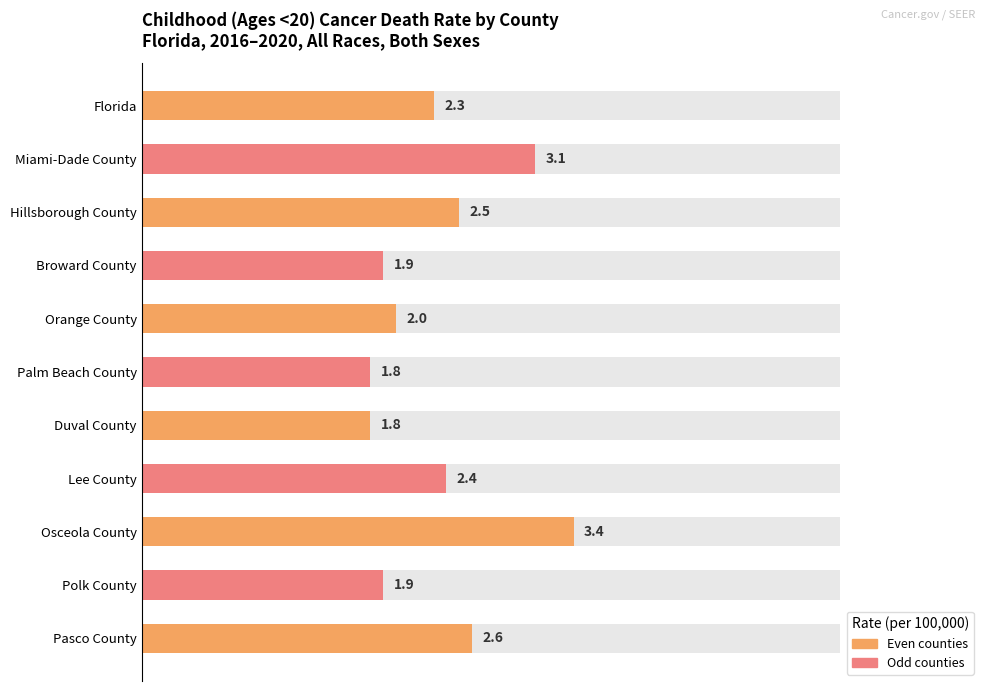

How many bars are there in total?

11